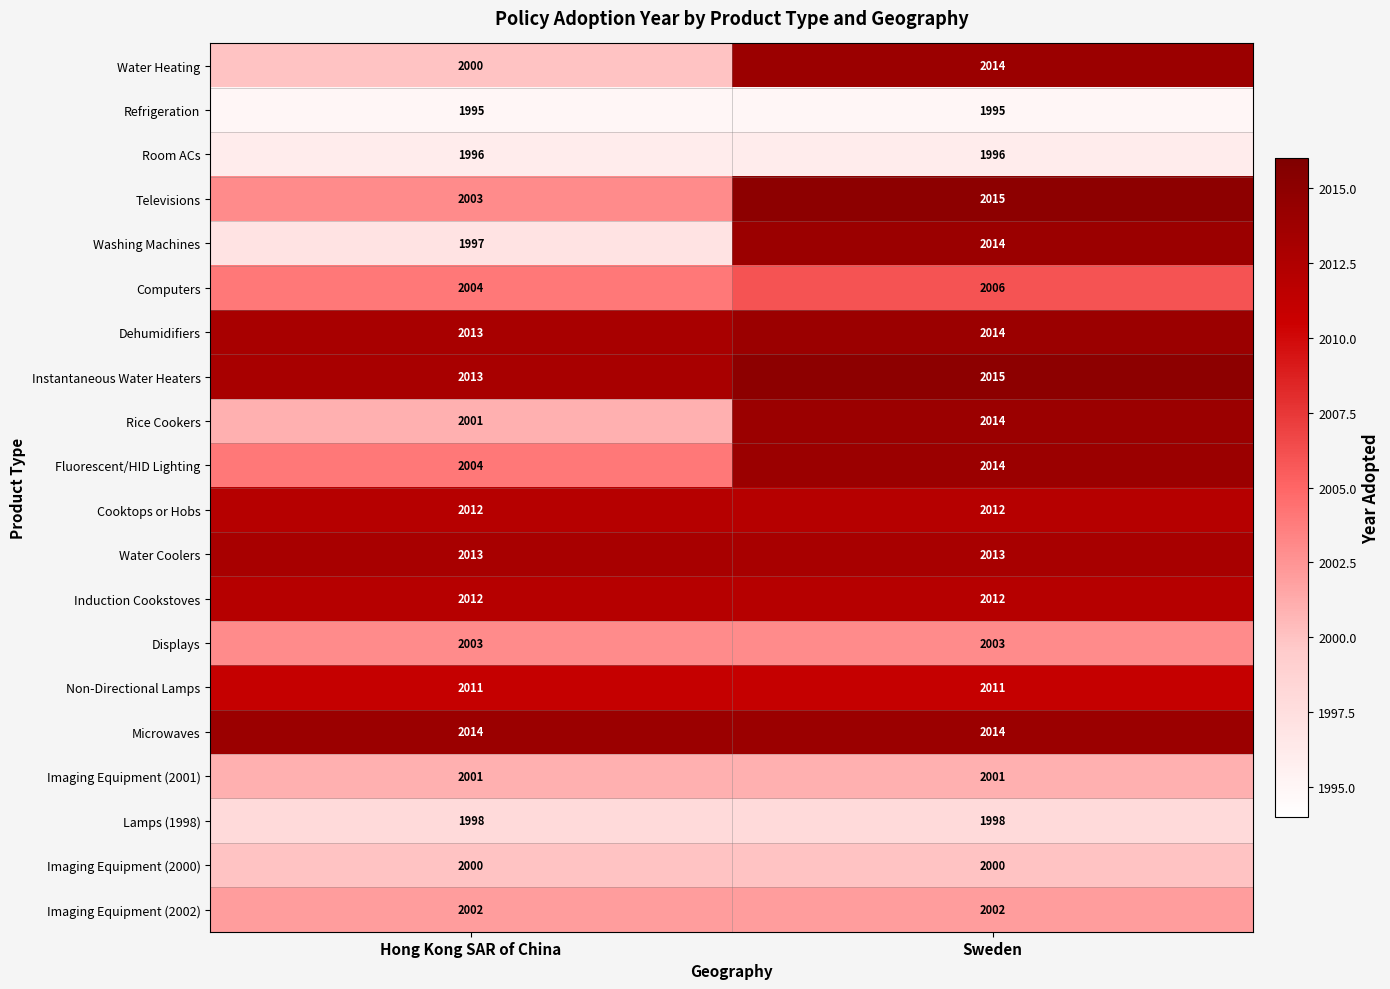

What is the greatest value displayed?

2015